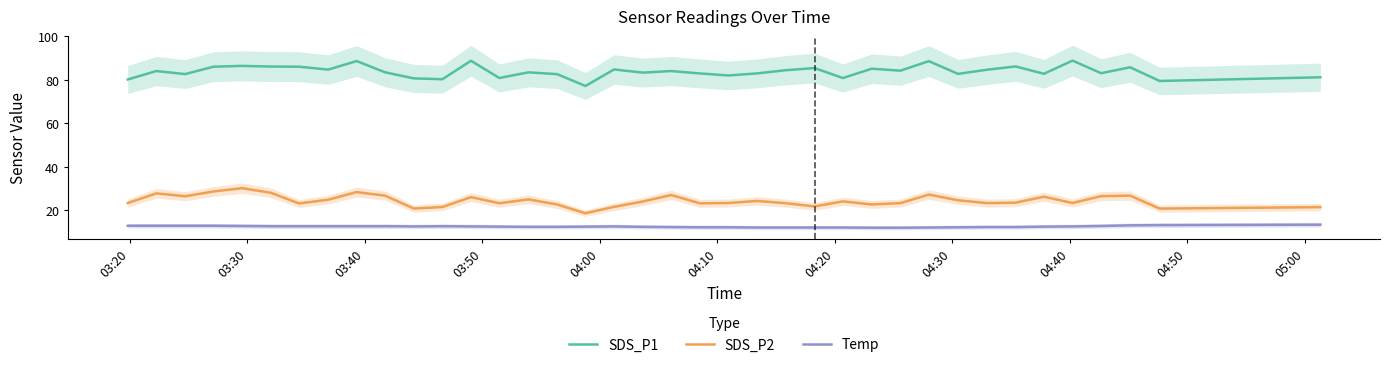

True or false: Temp and SDS_P2 cross at least once.

False